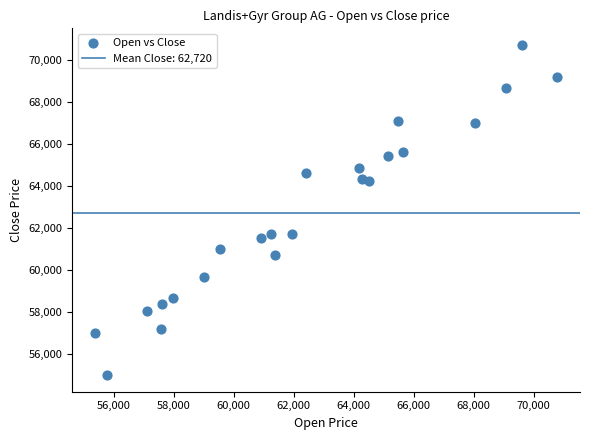

What is the range of X values (max minus min)?

15385